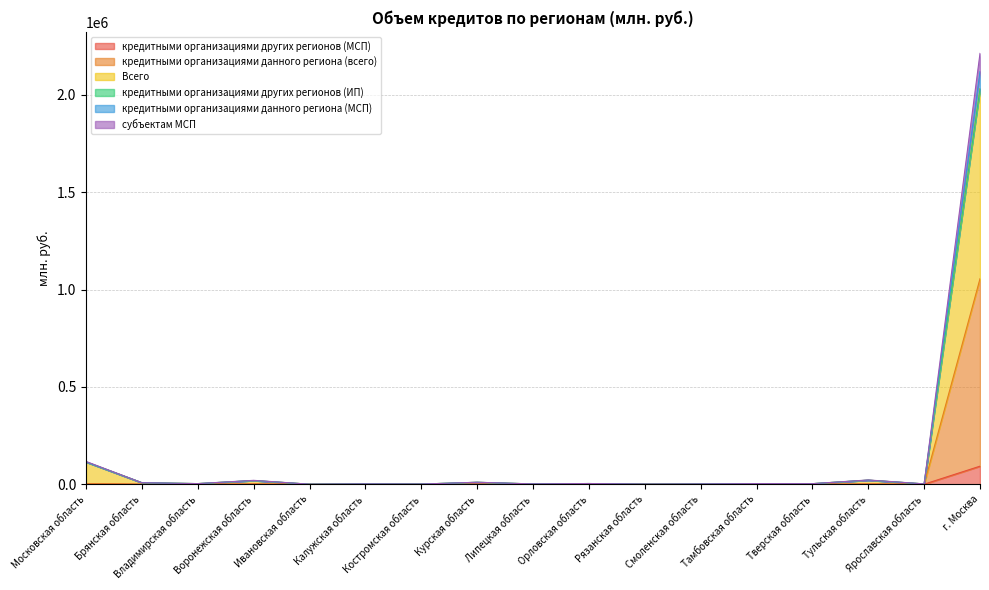

What is the lowest value of the Всего series?

85